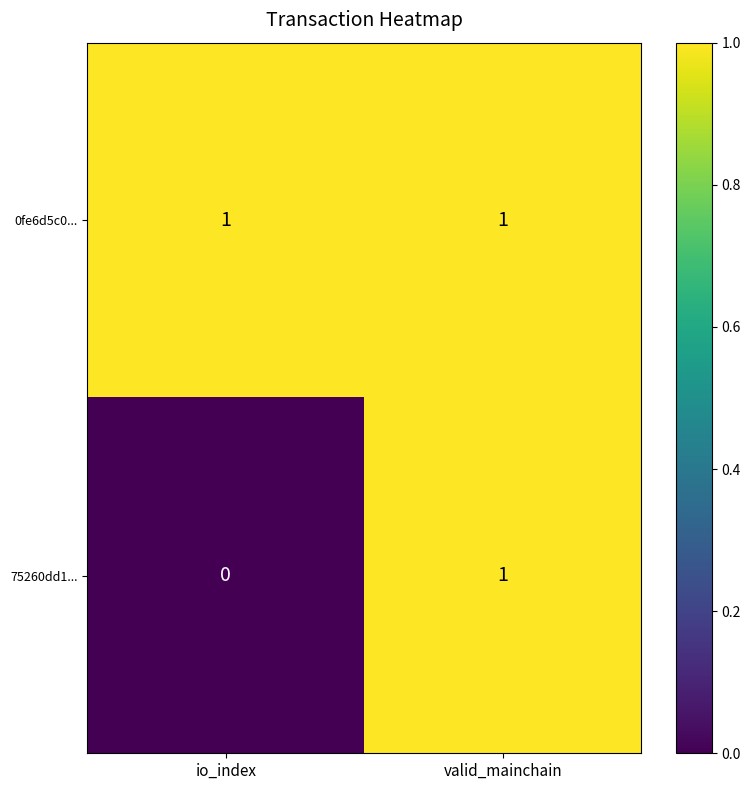

Reading left to right, what are all the values shown in this chart?

0fe6d5c0...: 1	1
75260dd1...: 0	1